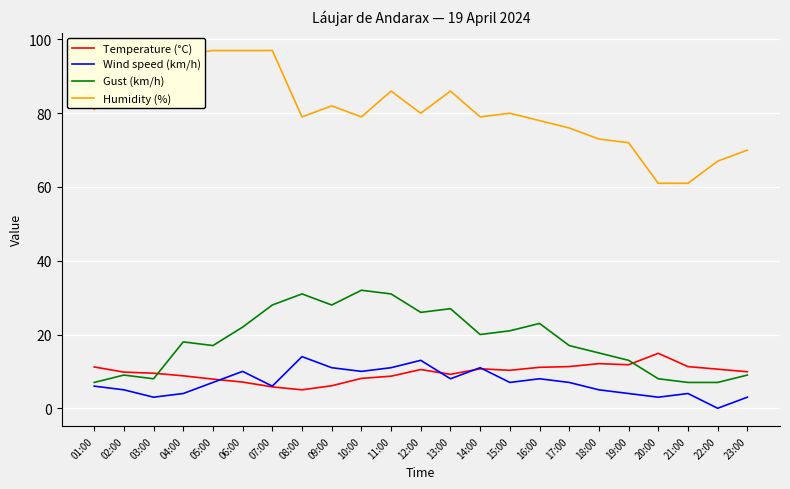

At which label does Wind speed (km/h) reach its minimum?

22:00